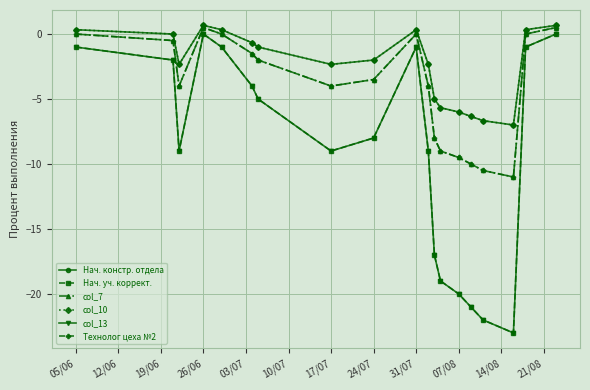

What is the difference between the second highest and second lowest values in the Технолог цеха №2 series?

11.0